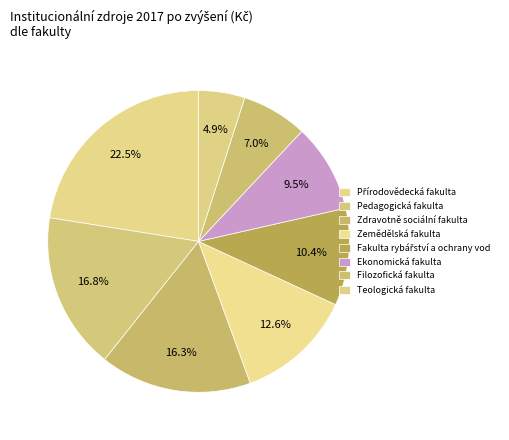

How many segments does this pie chart have?

8